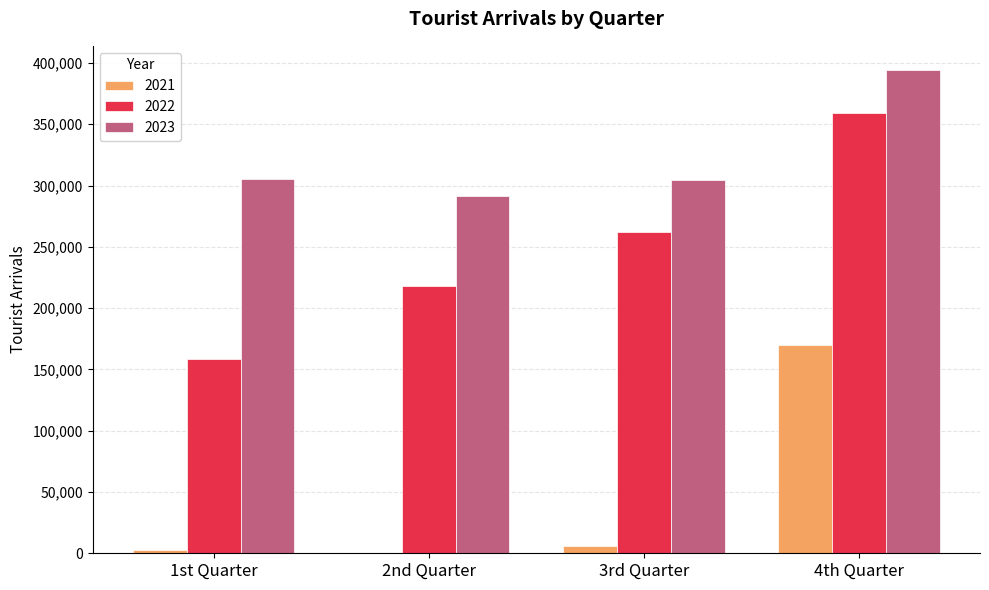

What is the total value across all series at 4th Quarter?

923562